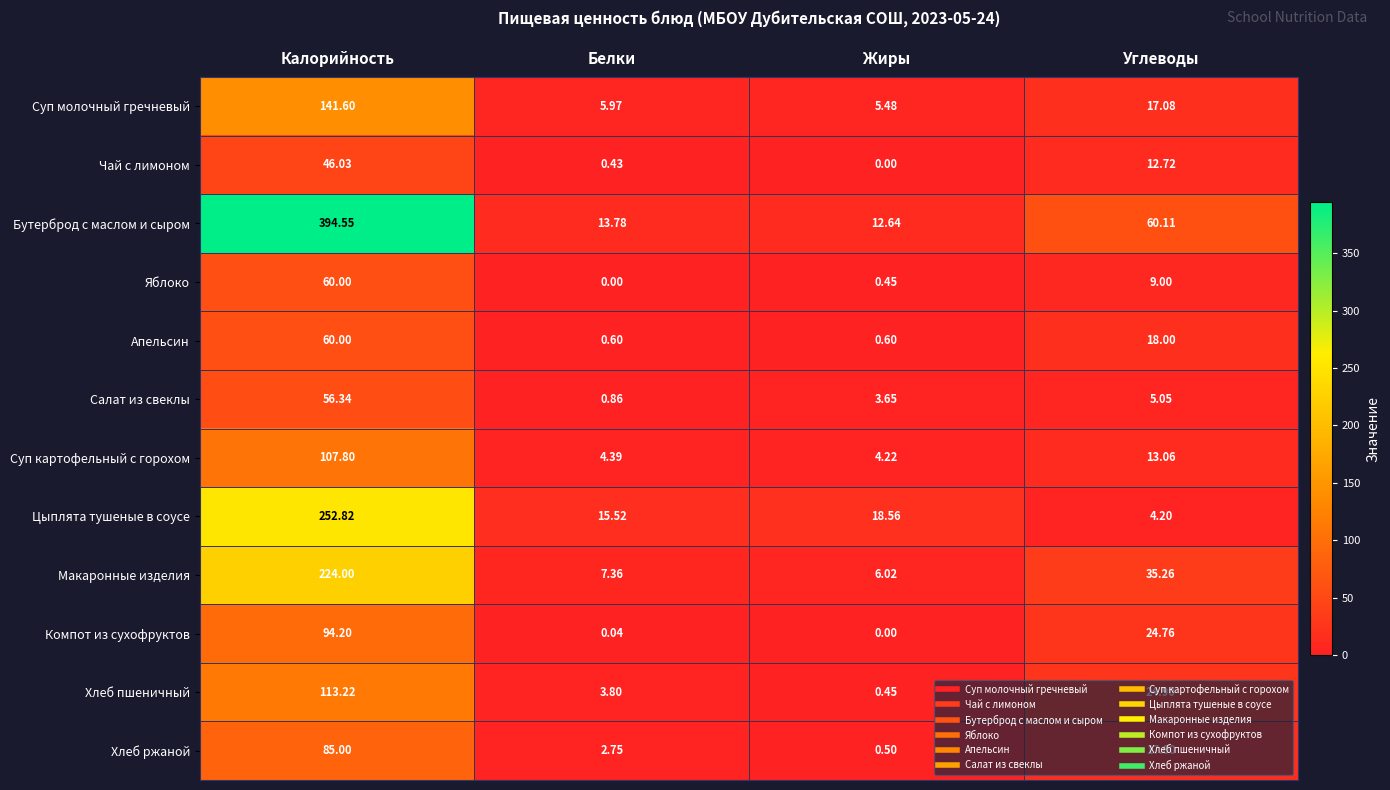

List the labels in order of Бутерброд с маслом и сыром value, smallest first.

Жиры, Белки, Углеводы, Калорийность